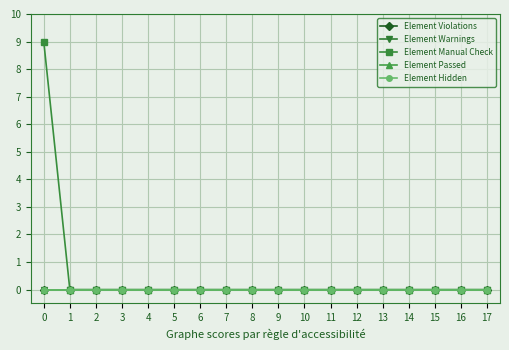

Reading right to left, what are all the values shown in this chart?

Element Violations: 0	0	0	0	0	0	0	0	0	0	0	0	0	0	0	0	0	0
Element Warnings: 0	0	0	0	0	0	0	0	0	0	0	0	0	0	0	0	0	0
Element Manual Check: 0	0	0	0	0	0	0	0	0	0	0	0	0	0	0	0	0	9
Element Passed: 0	0	0	0	0	0	0	0	0	0	0	0	0	0	0	0	0	0
Element Hidden: 0	0	0	0	0	0	0	0	0	0	0	0	0	0	0	0	0	0